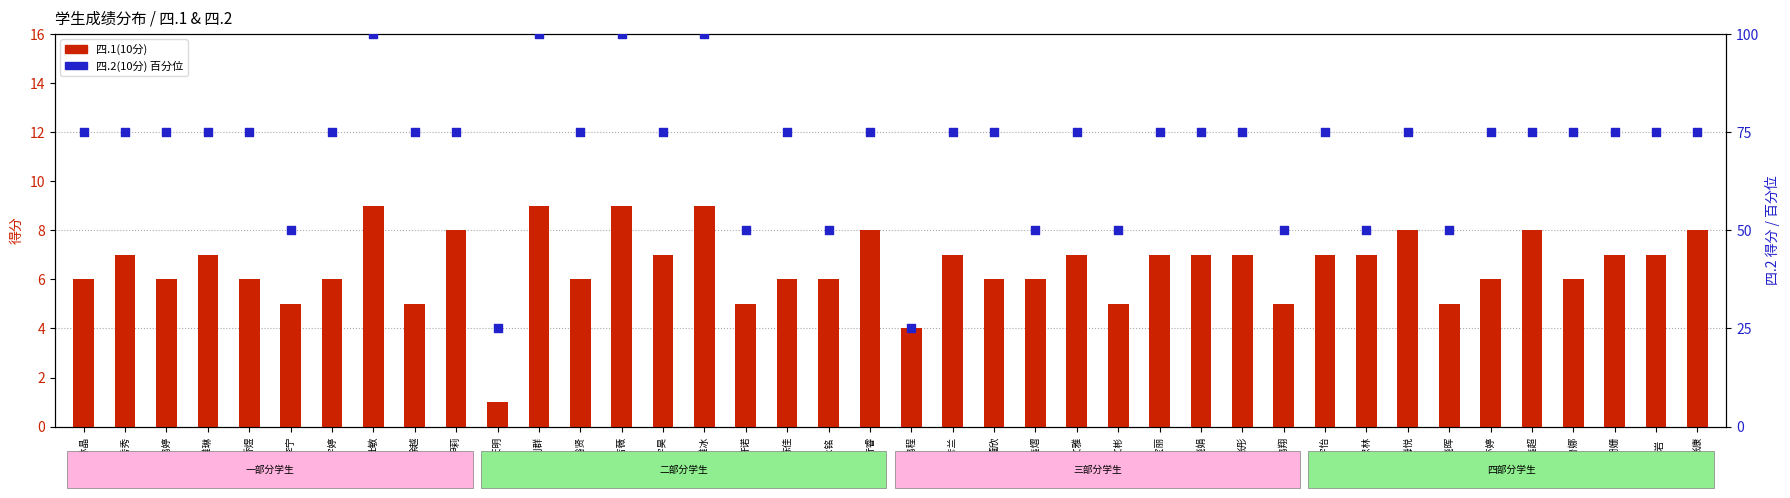

At how many categories does at least one series exceed 76?

4